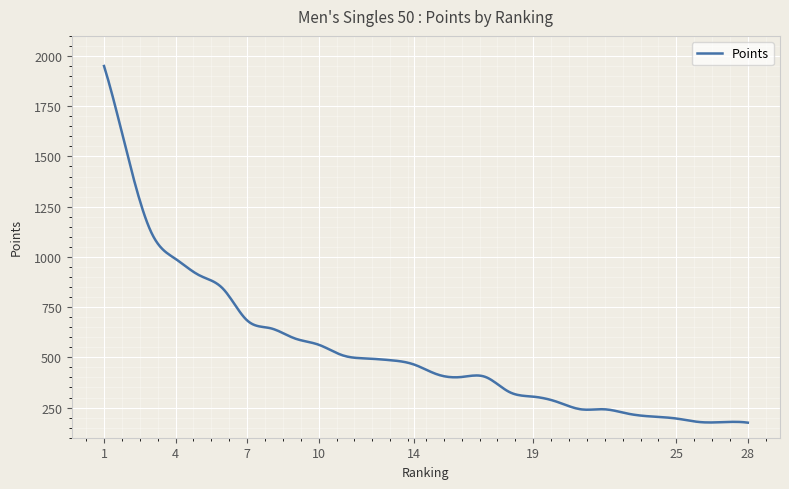

What is the minimum value shown in the chart?

175.0